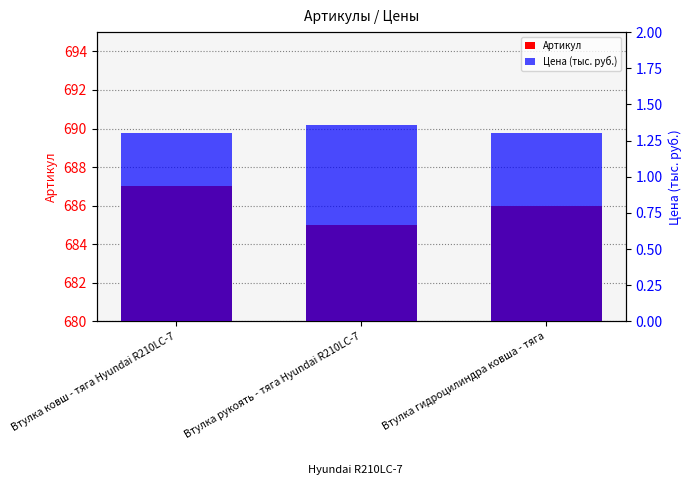

At which label does Артикул first exceed 686?

Втулка ковш - тяга Hyundai R210LC-7